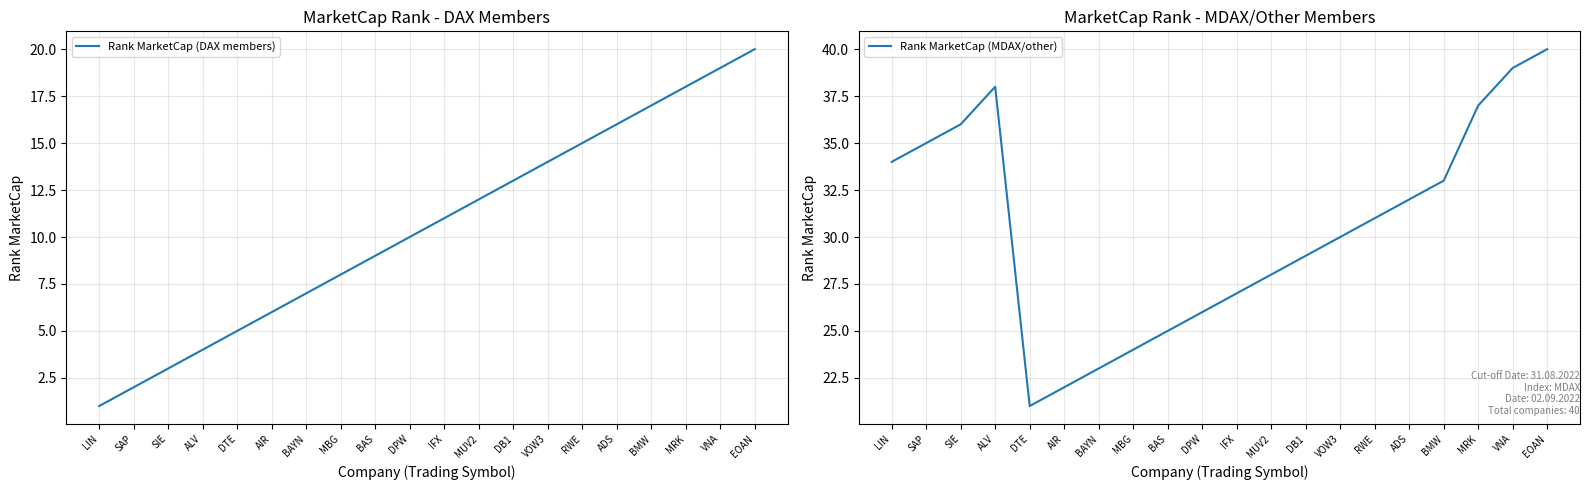

Where does the Rank MarketCap (MDAX/other) series first go above 31?

LIN